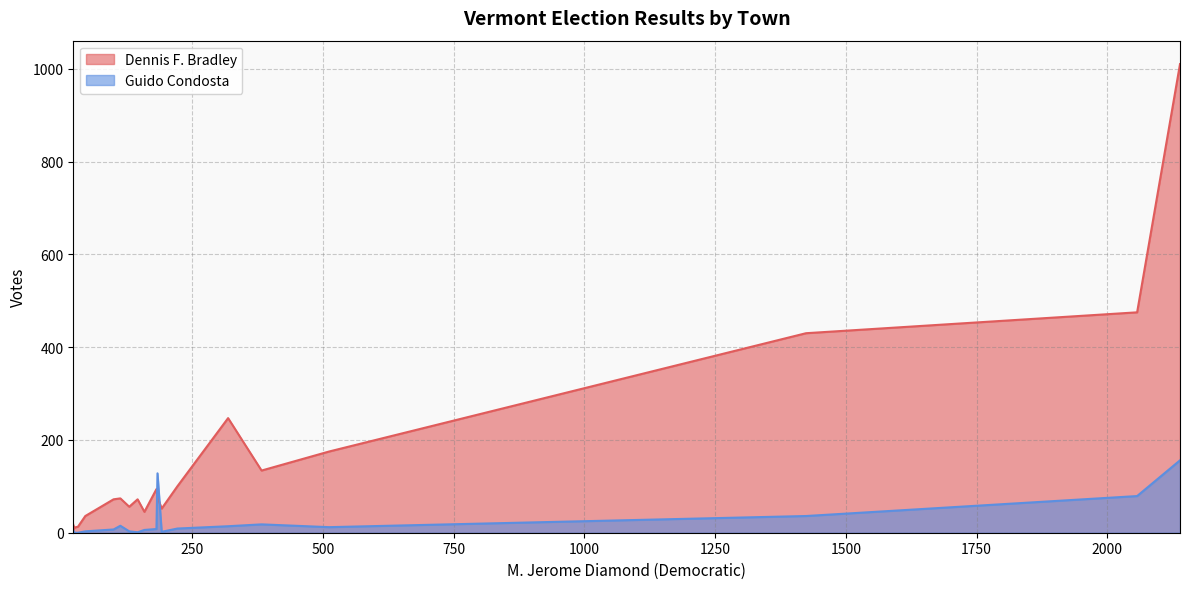

How many intersections are there between Guido Condosta and Dennis F. Bradley?

2